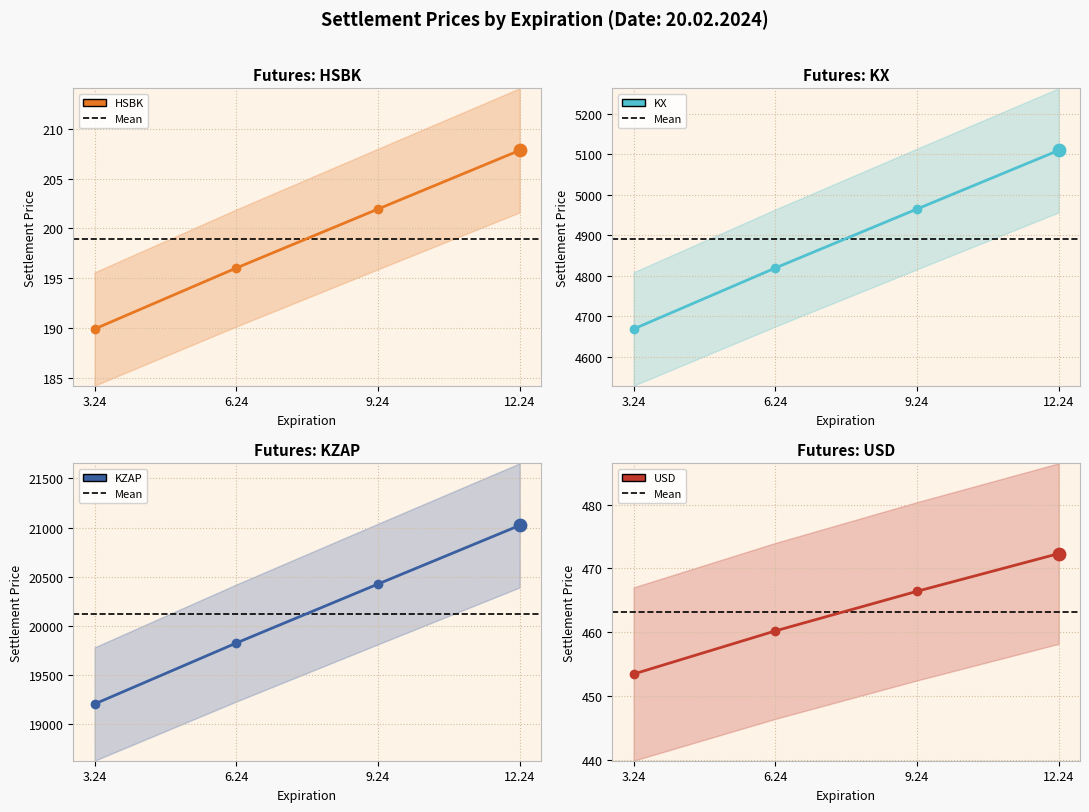

What is the total value across all series at 3.24?

24518.6